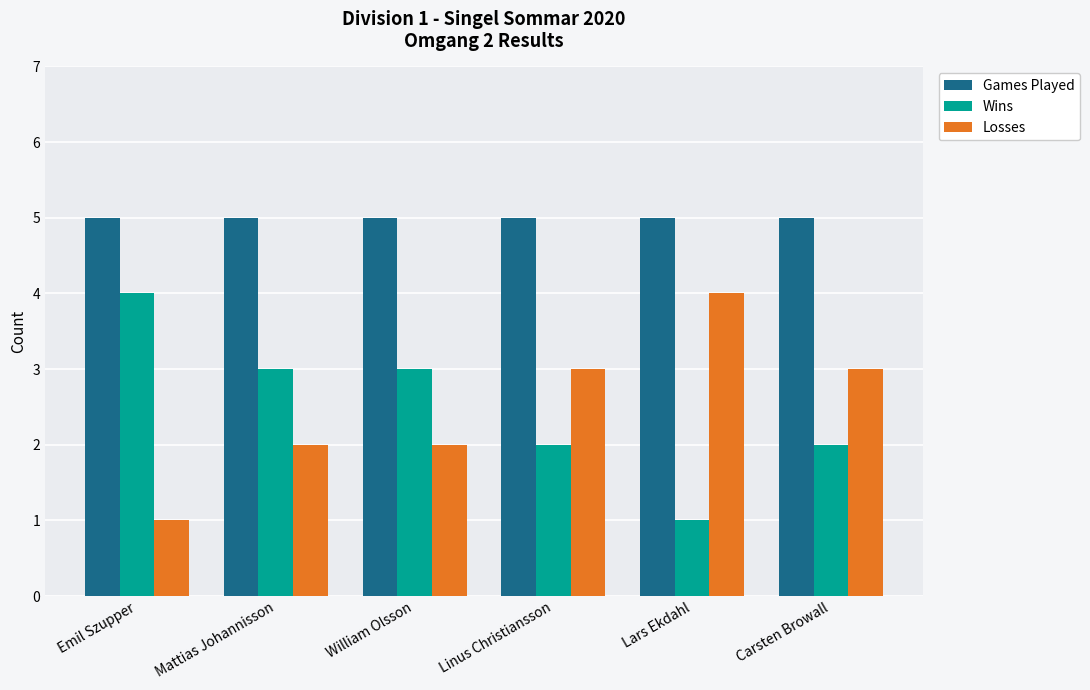

Are the bars horizontal?

No